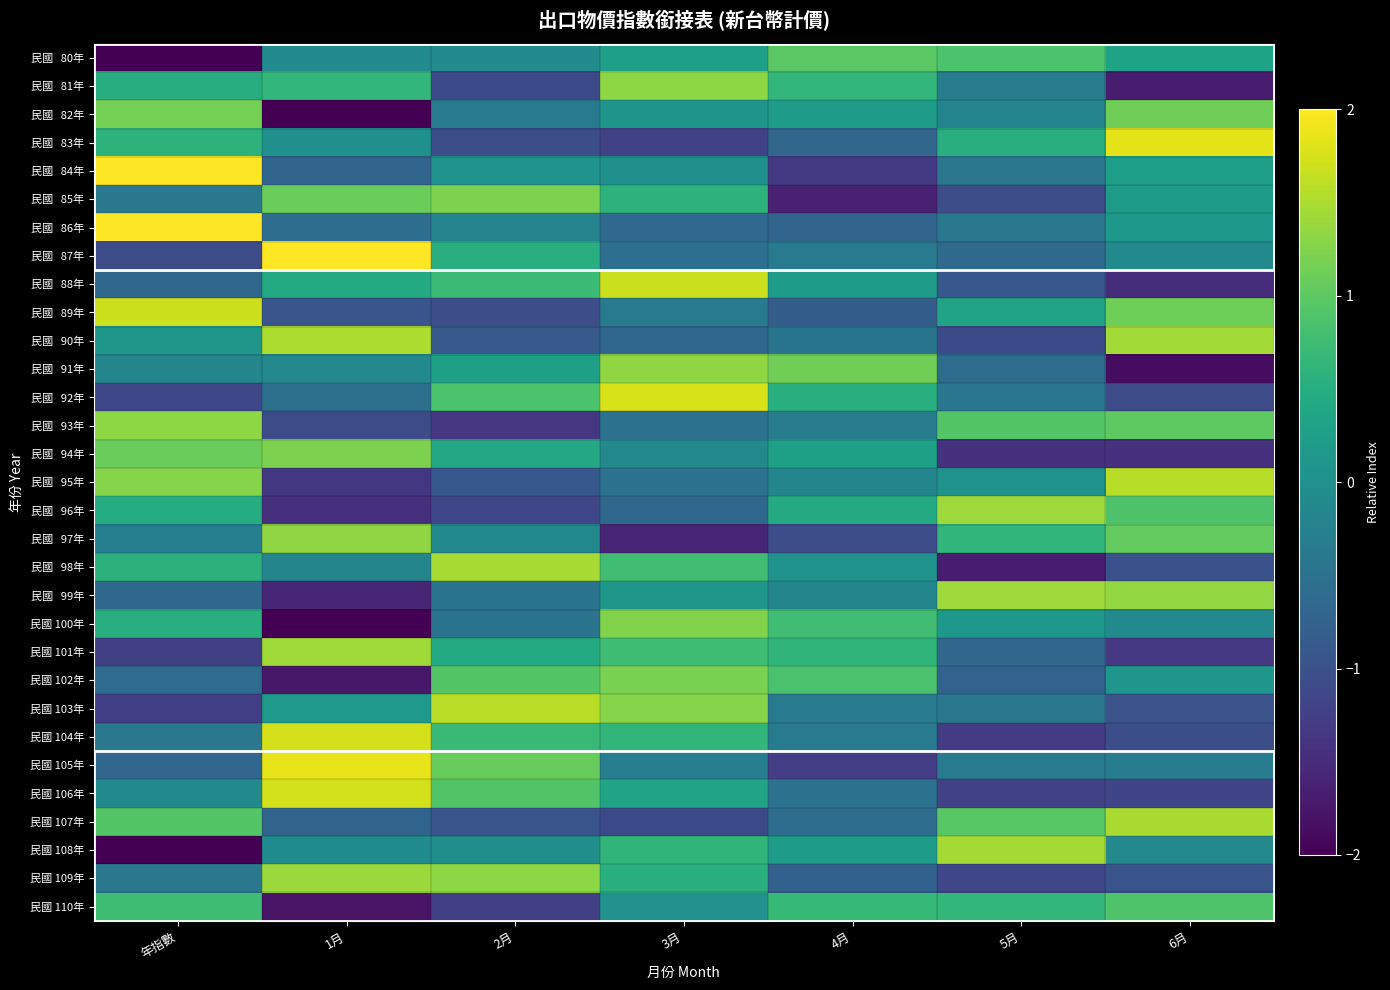

What is the difference between the highest and lowest values at 2月?

3.0